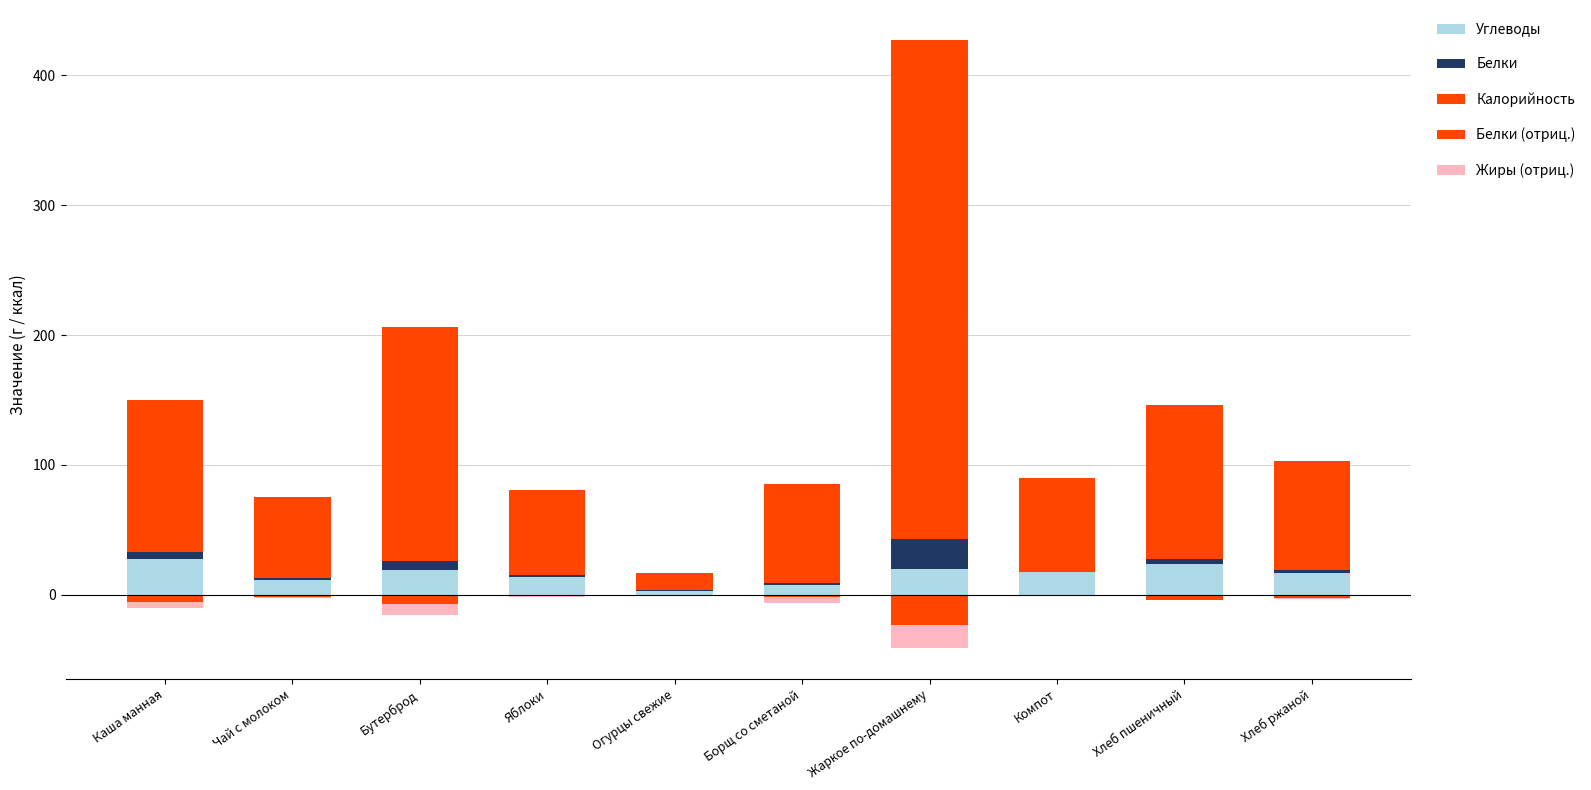

How many data points does each series have?

10